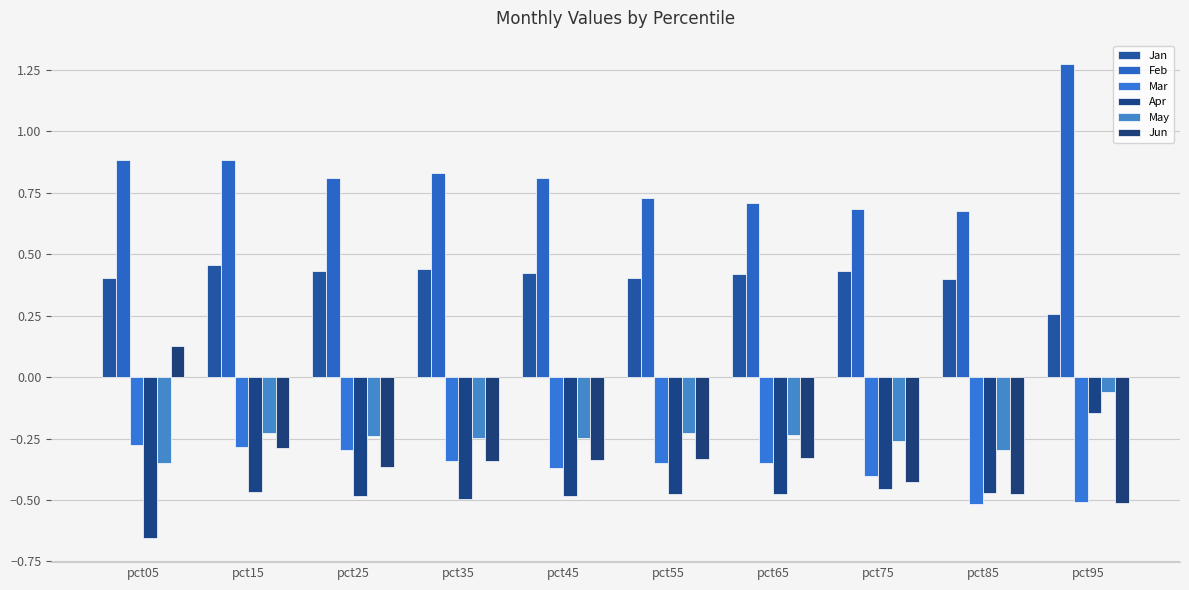

The Jan series shows 0.4 at pct55. True or false?

True